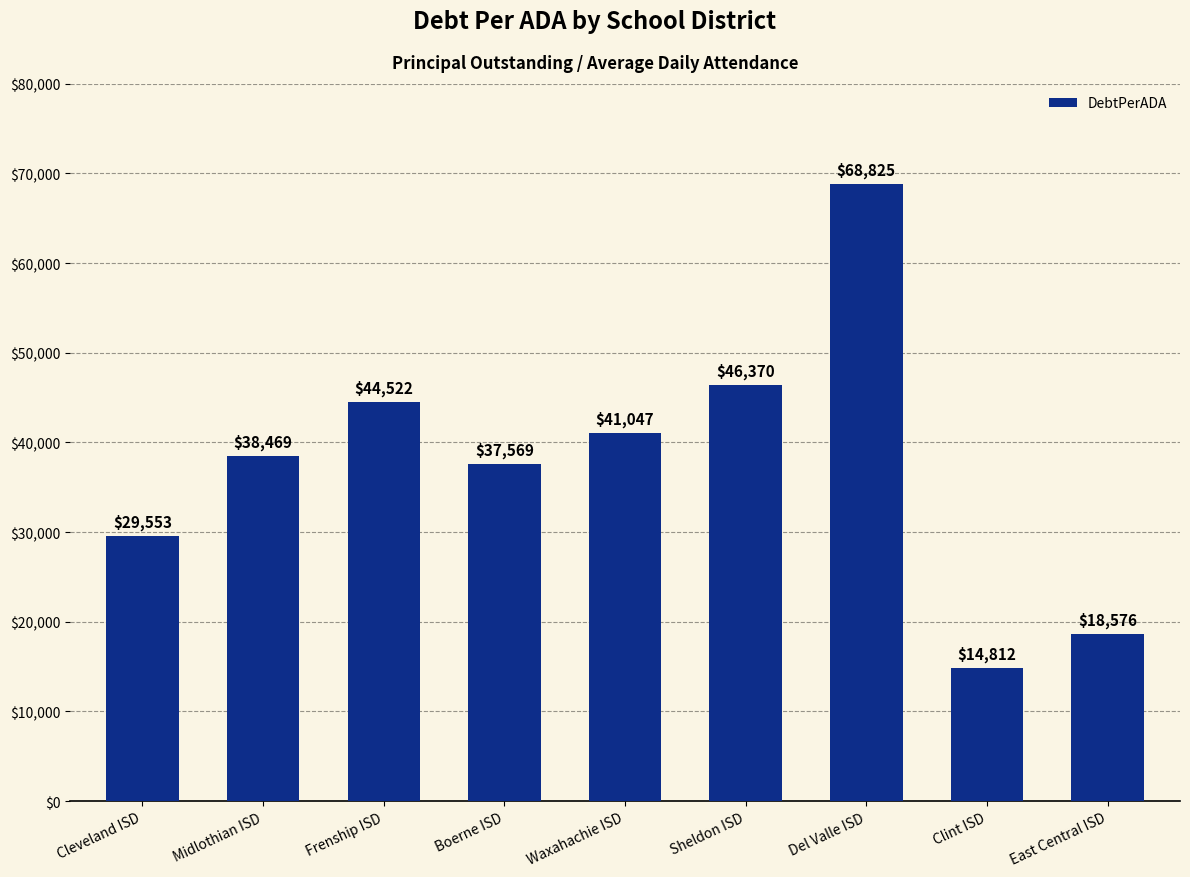

What is the difference between the values at Frenship ISD and Cleveland ISD?

14969.2